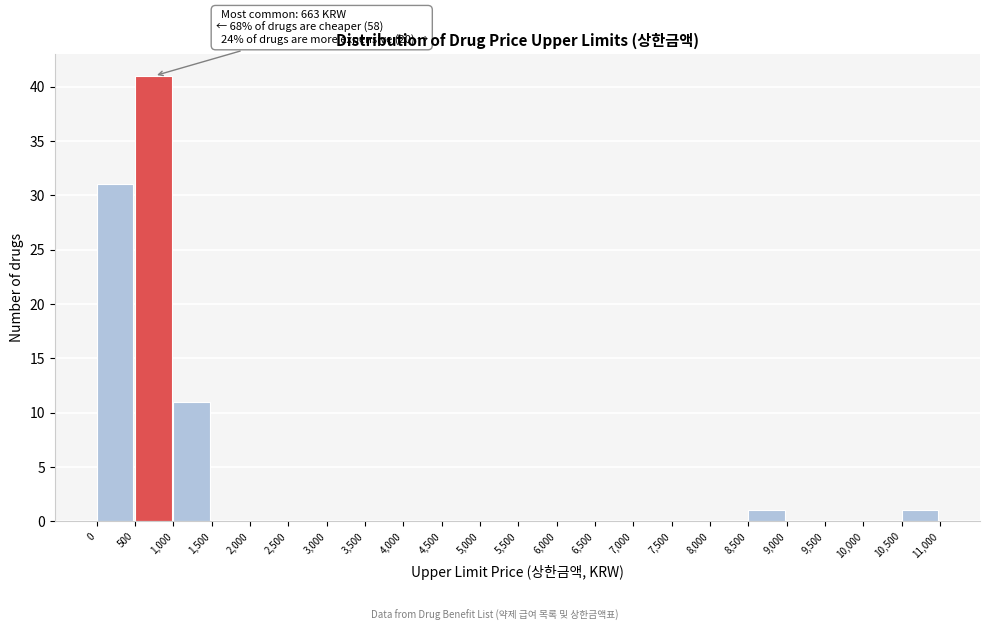

Over which range of the x-axis is the bar tallest?

500 to 1,000